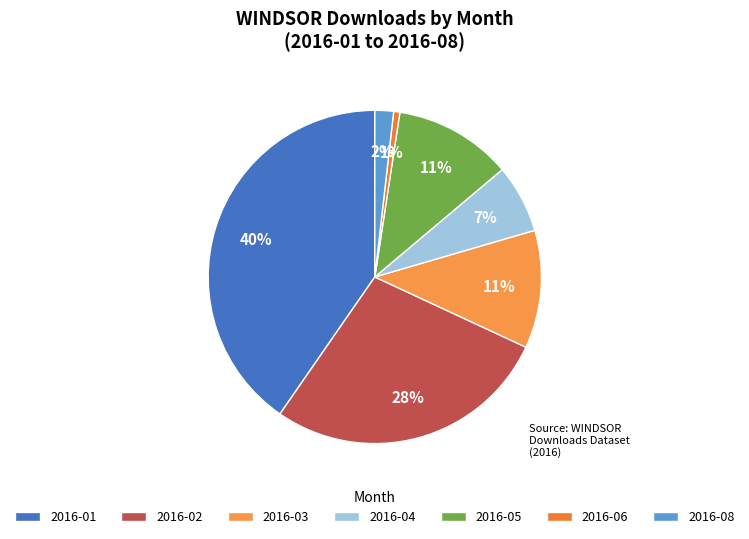

Is there any slice that represents more than half of the pie?

No